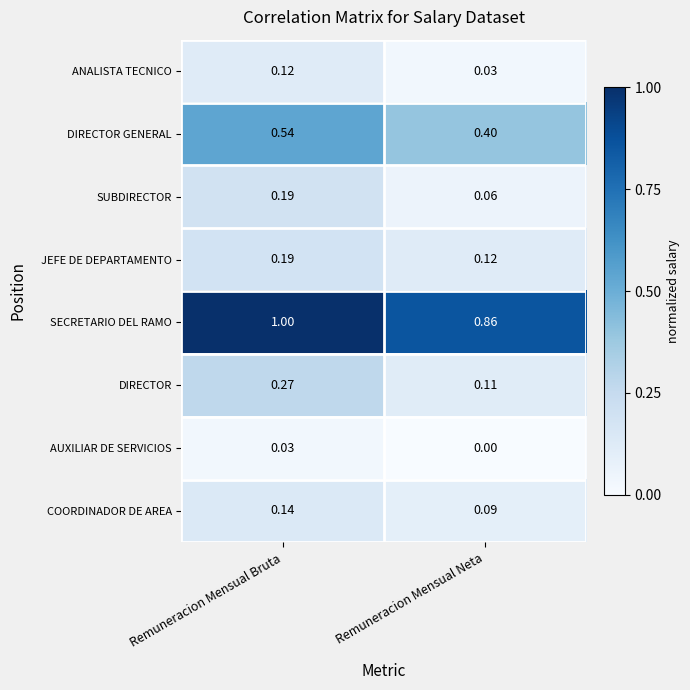

At which category is the sum across all series the highest?

Remuneracion Mensual Bruta